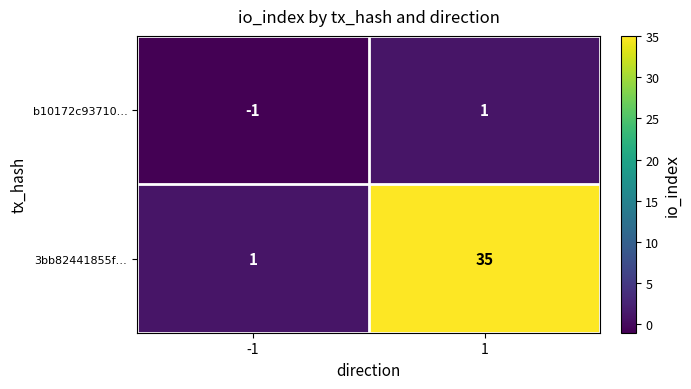

Which category has the lowest value across all series?

-1